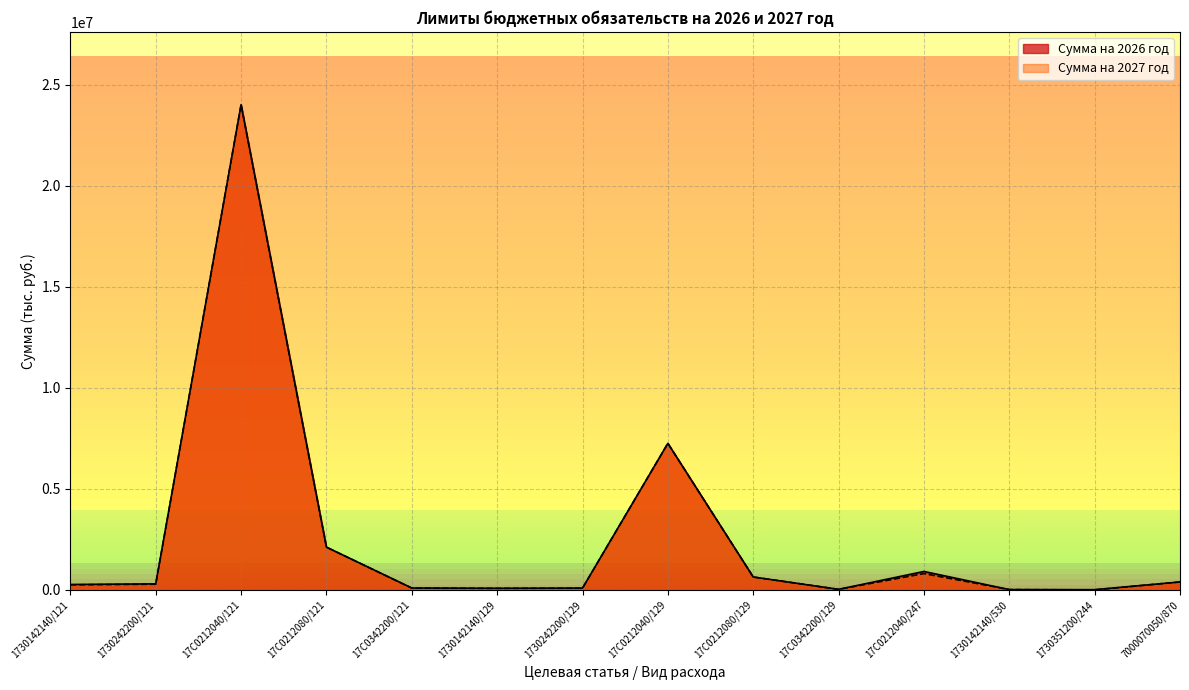

The Сумма на 2027 год series shows 280800 at 1730242200/121. True or false?

True